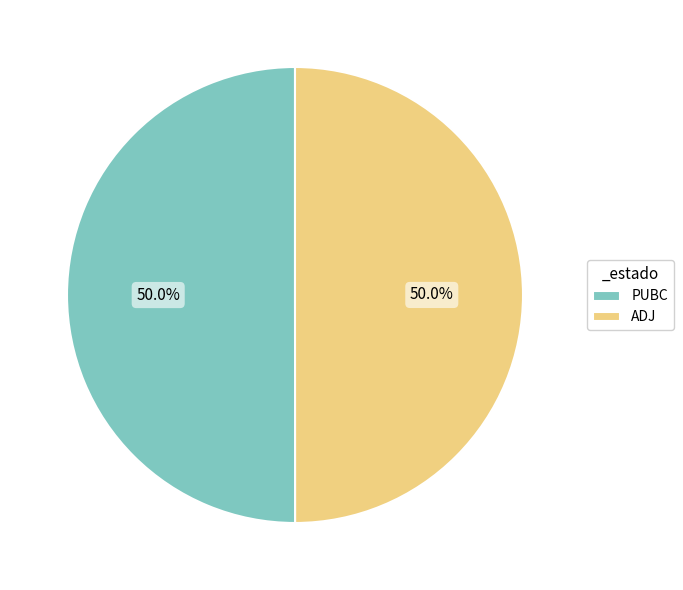

True or false: ADJ accounts for 55% of the total.

False